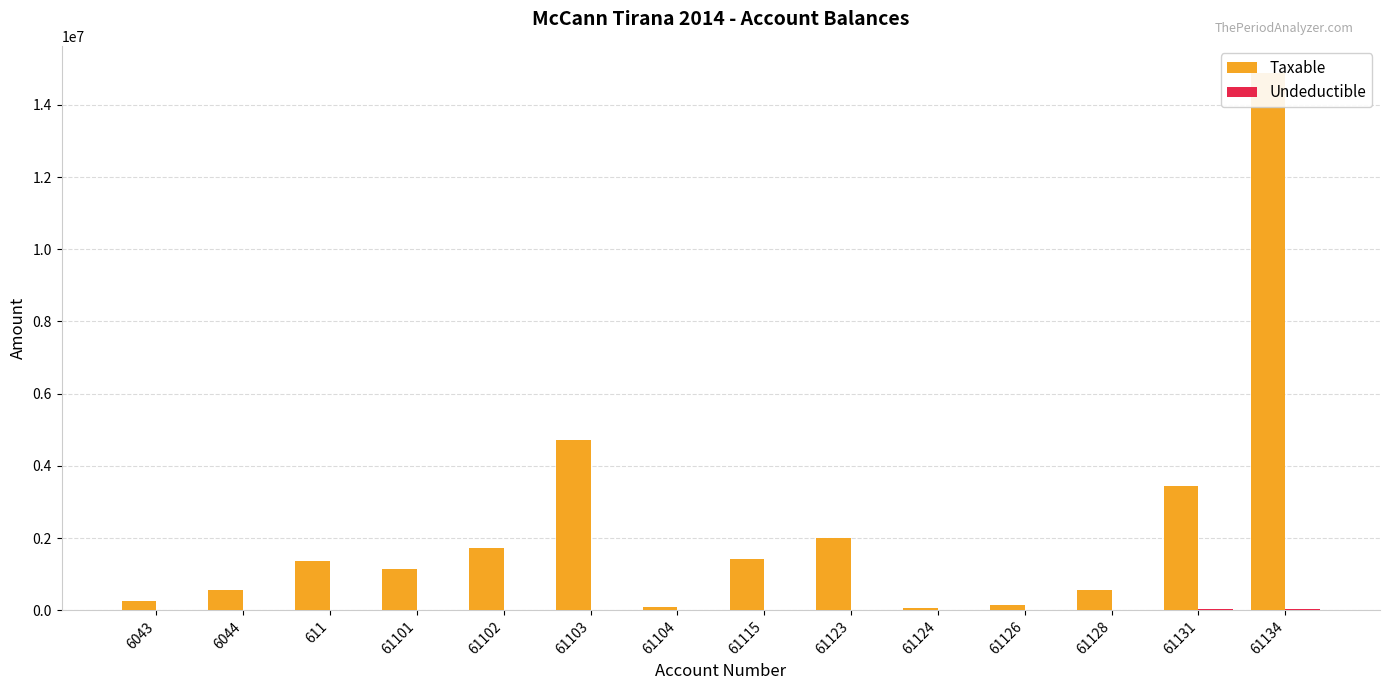

At which category does the chart reach its peak across all series?

61134